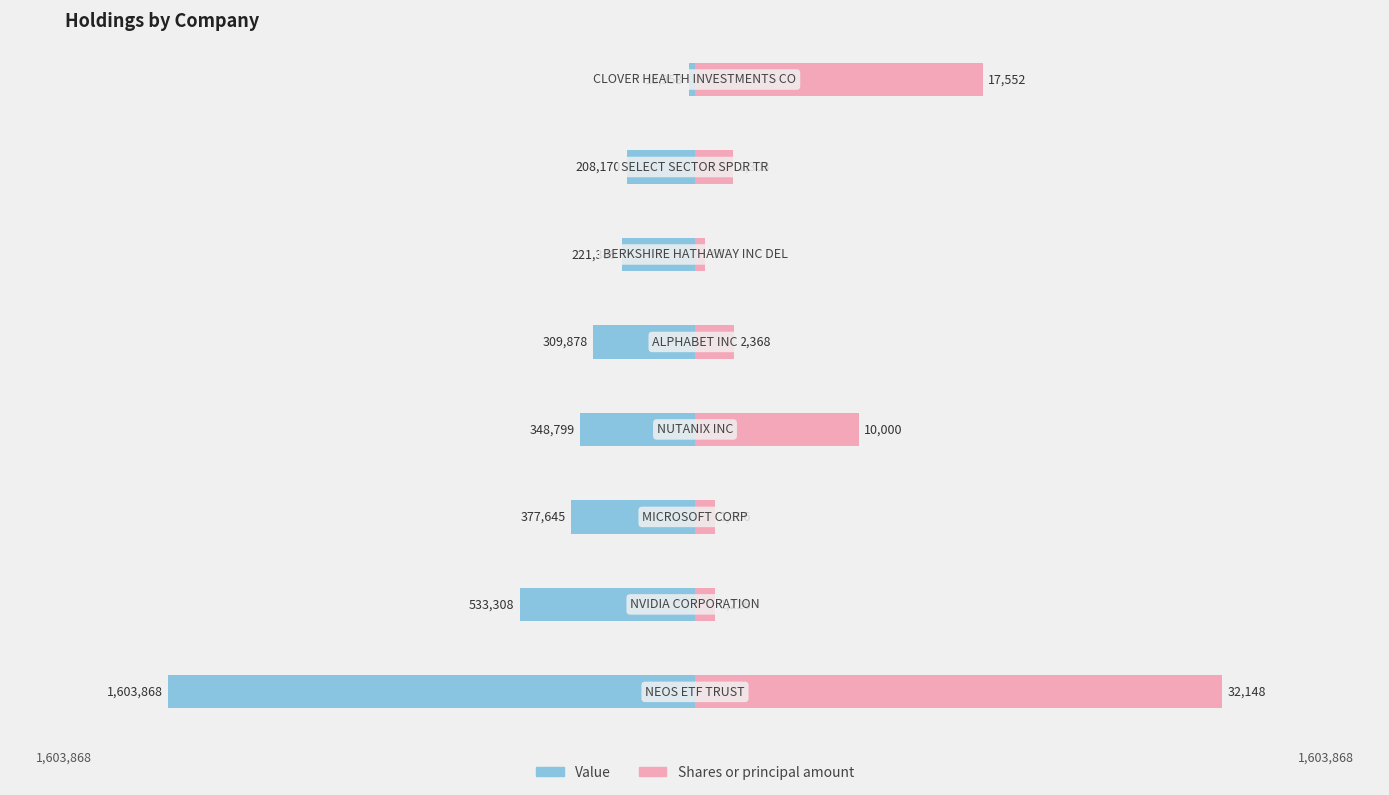

How many data points does each series have?

8